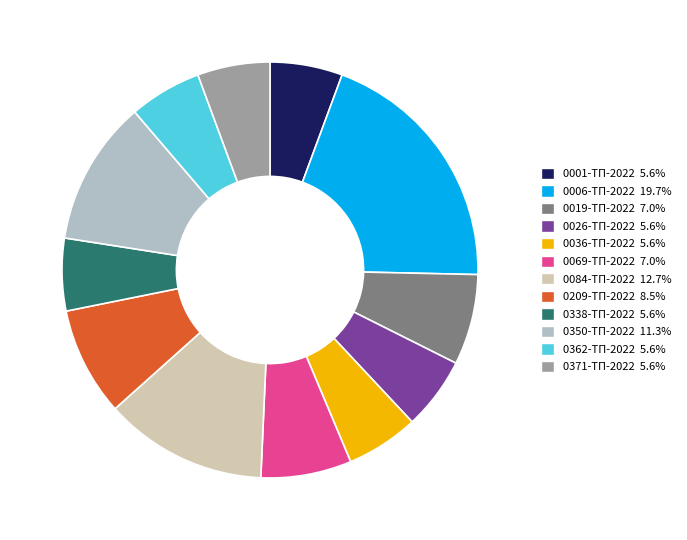

Is the sum of 0036-ТП-2022 5.6% and 0350-ТП-2022 11.3% greater than half?

No